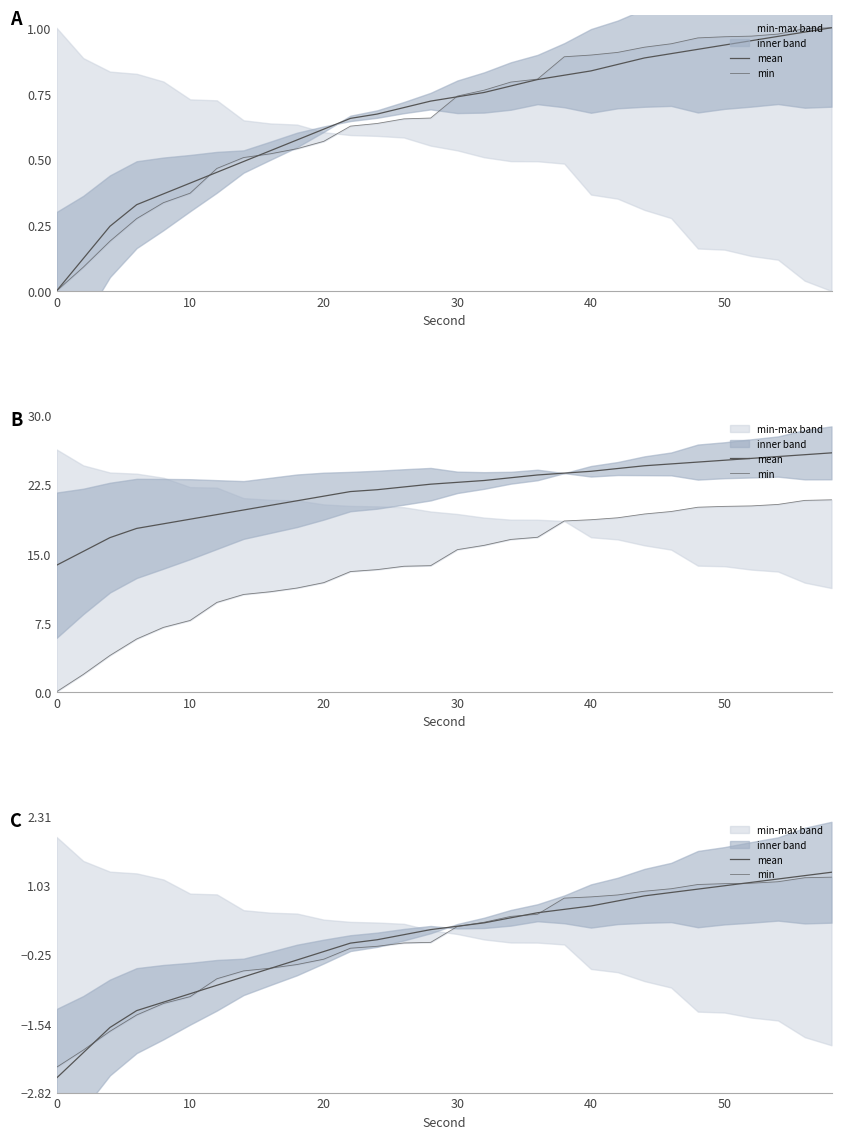

List the series in order of their overall mean, highest first.

mean, min